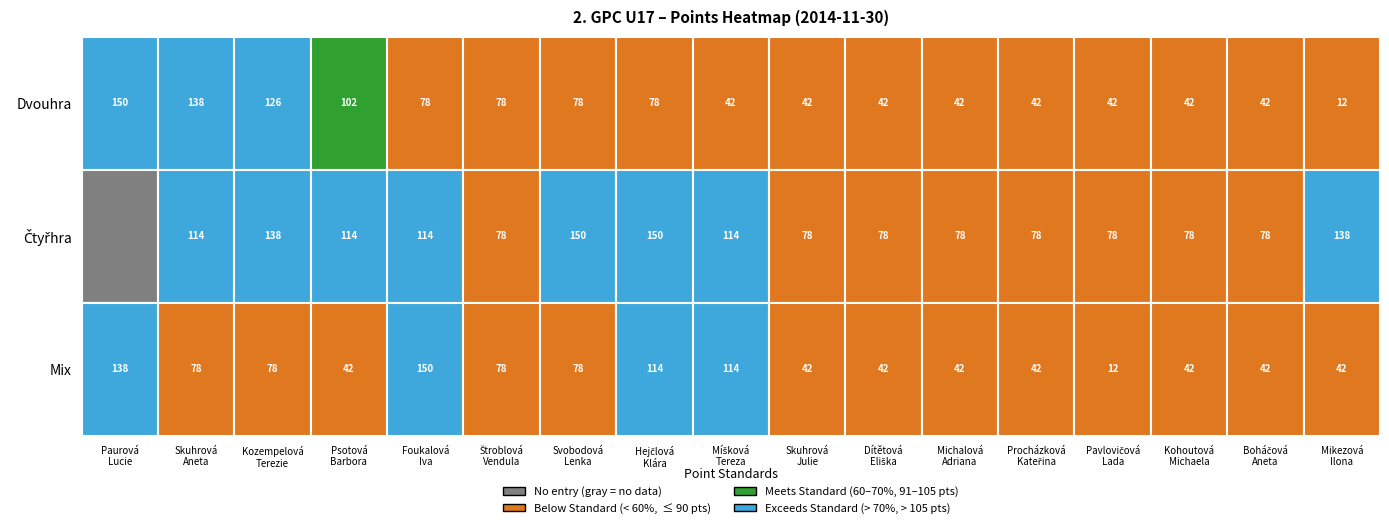

Which series has the largest range (max minus min)?

Čtyřhra